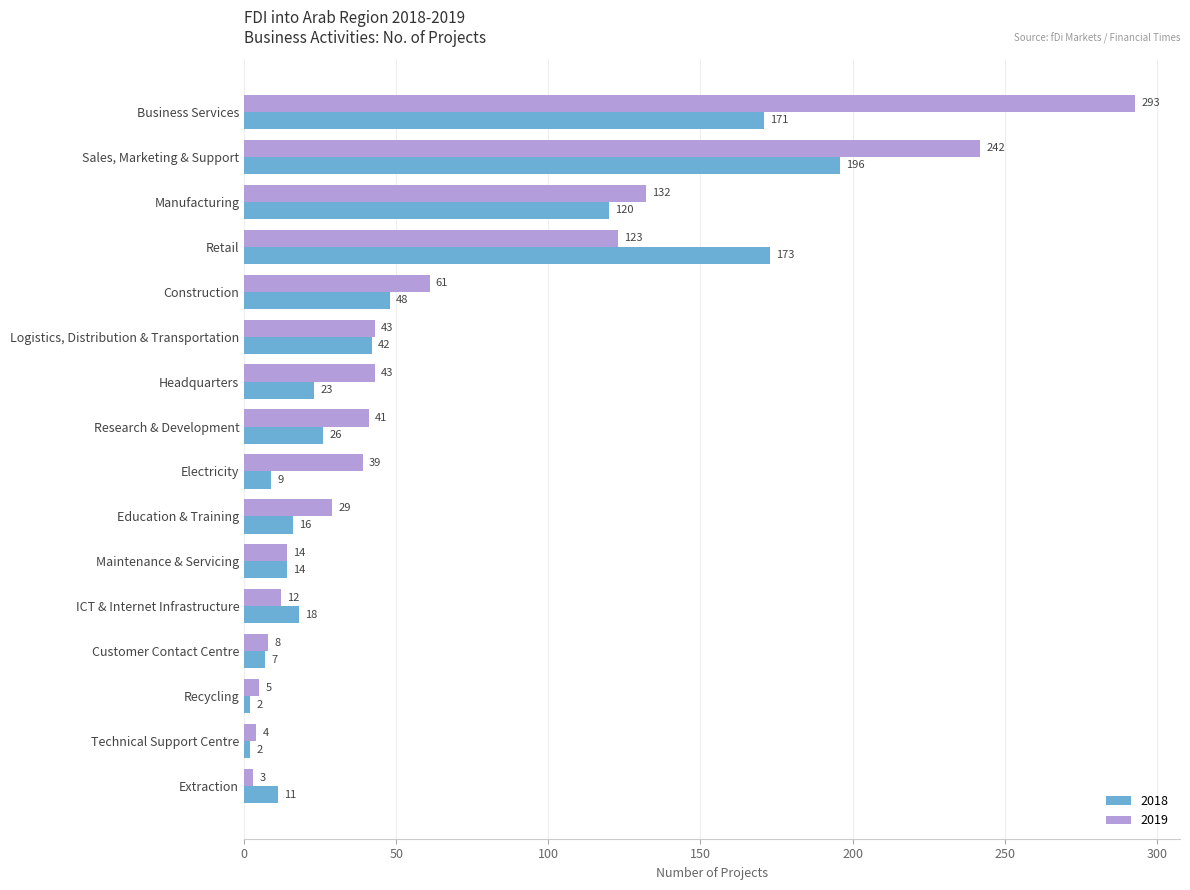

Which series changed the most between Education & Training and Customer Contact Centre?

2019